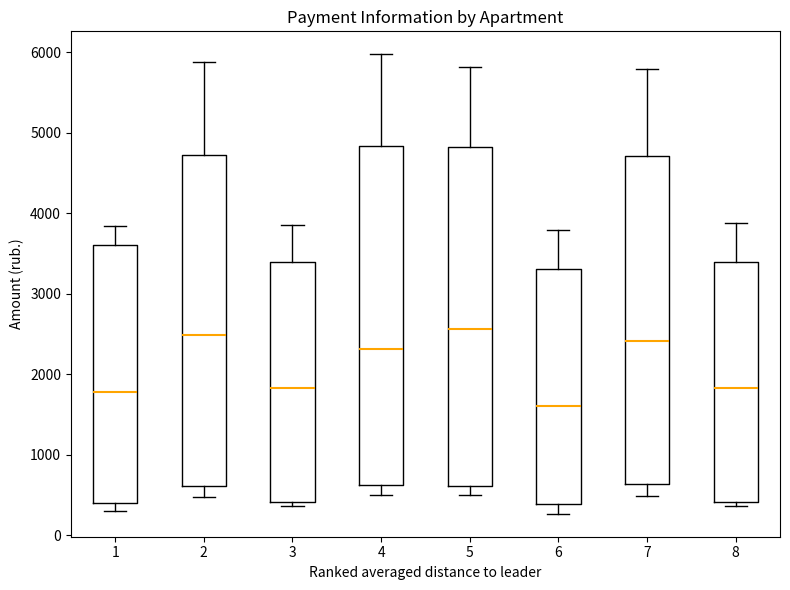

Reading left to right, read every box against the y-axis: the position of its median line, the range the box covers, and the ends of its whiskers. The values are not printed on the chart, so give them approximately, as read against the axis.

1: median 1800, box 400 to 3600, whiskers 300 to 3800
2: median 2500, box 600 to 4700, whiskers 500 to 5900
3: median 1800, box 400 to 3400, whiskers 400 (just below the box's lower edge) to 3900
4: median 2300, box 600 to 4800, whiskers 500 to 6000
5: median 2600, box 600 to 4800, whiskers 500 to 5800
6: median 1600, box 400 to 3300, whiskers 300 to 3800
7: median 2400, box 600 to 4700, whiskers 500 to 5800
8: median 1800, box 400 to 3400, whiskers 400 (just below the box's lower edge) to 3900